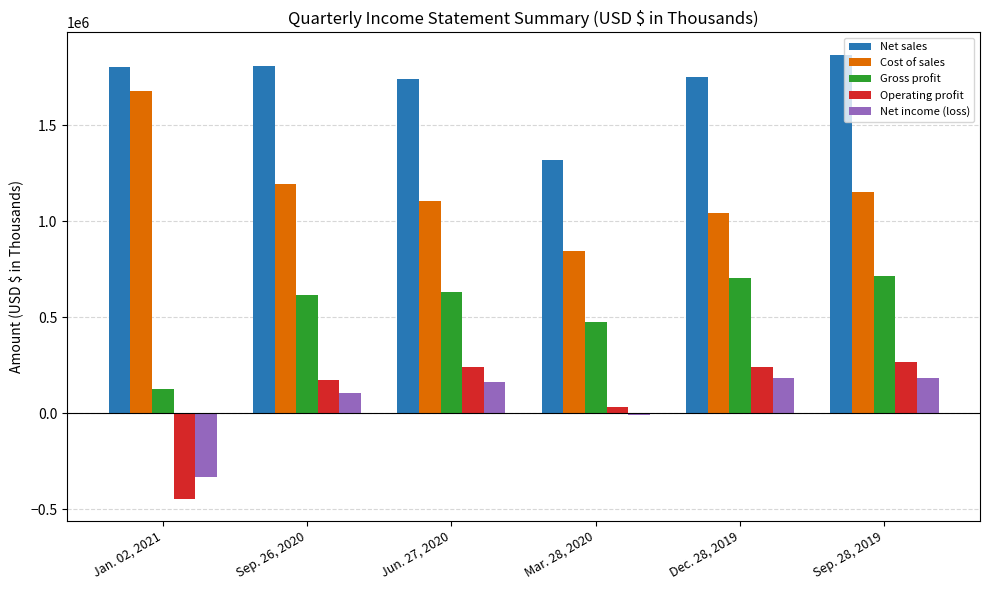

Is it true that Net income (loss) equals 322933 at Sep. 28, 2019?

False